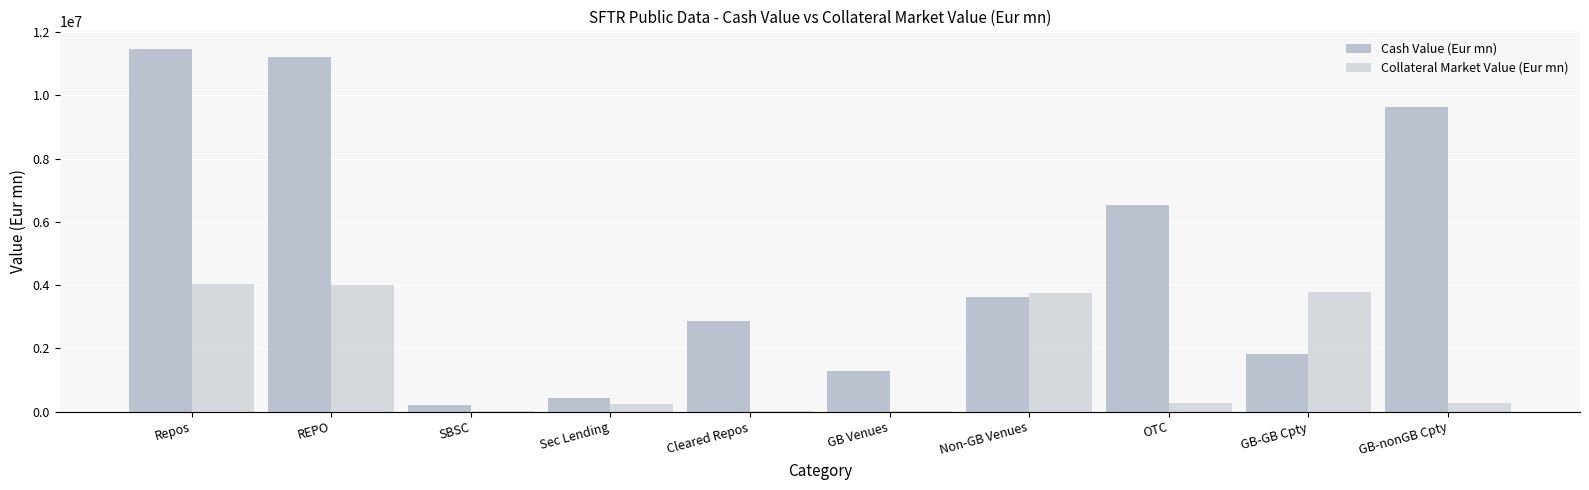

The Cash Value (Eur mn) series shows 6544242.1 at OTC. True or false?

True